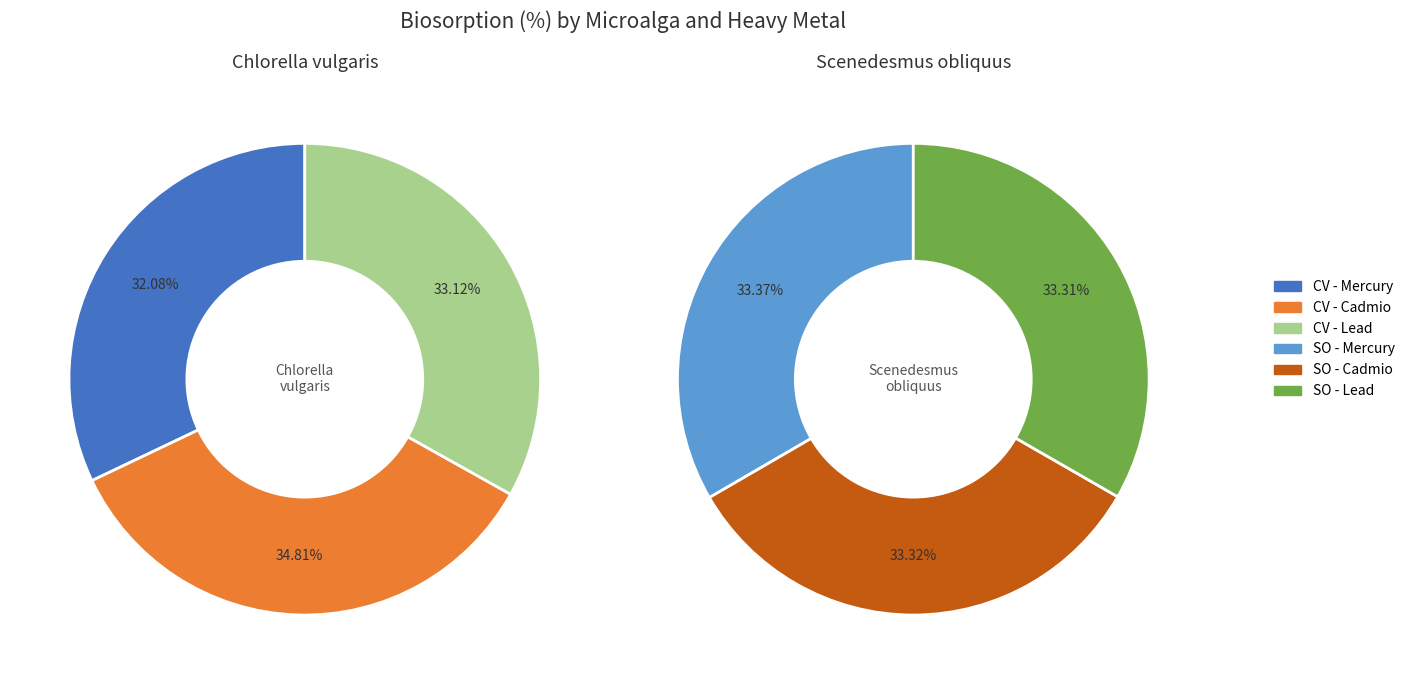

Does 25 represent more than half of the total?

No